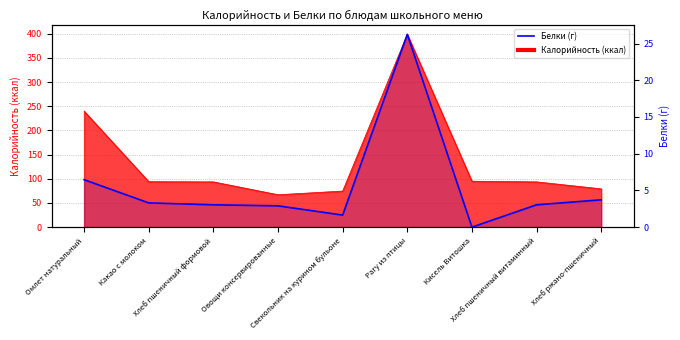

How many categories are shown in the chart?

9